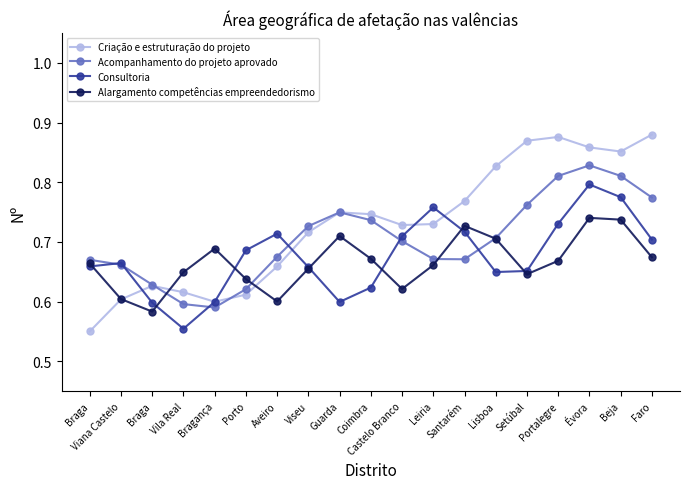

Rank the series at Faro from lowest to highest value.

Alargamento competências empreendedorismo, Consultoria, Acompanhamento do projeto aprovado, Criação e estruturação do projeto